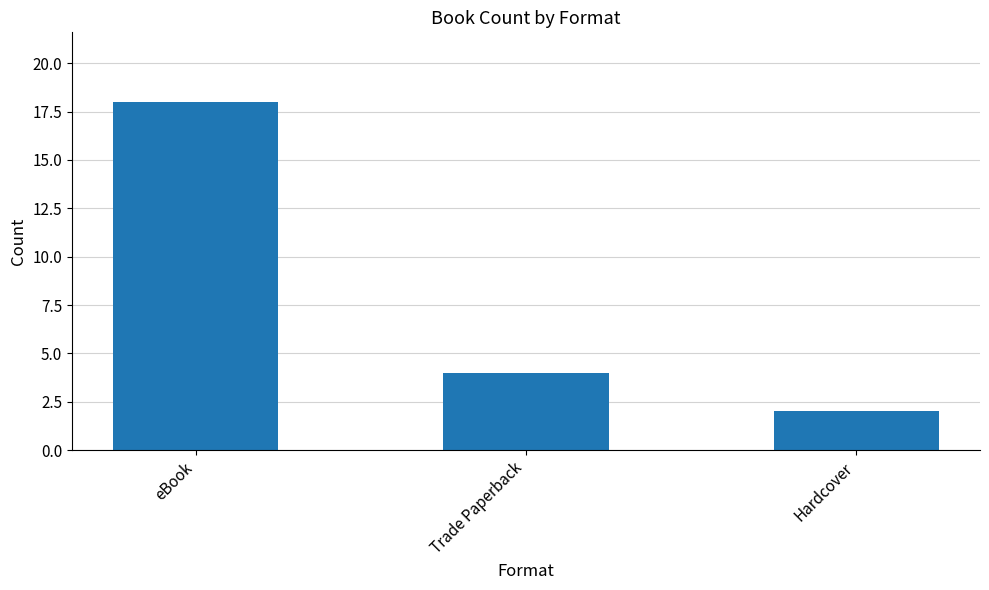

Reading left to right, list all the values displayed in this chart.

18	4	2